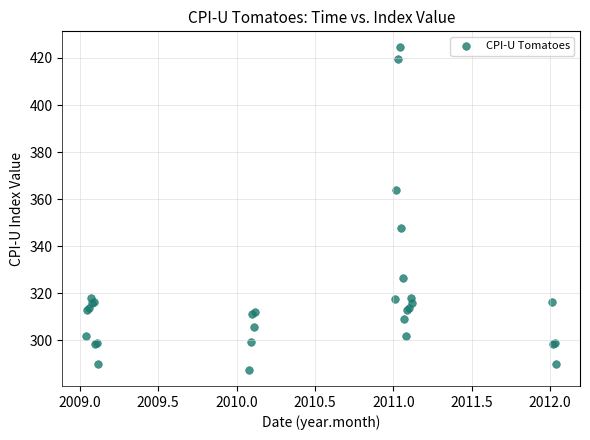

What Y value in the scatter plot is closest to 355?

347.9